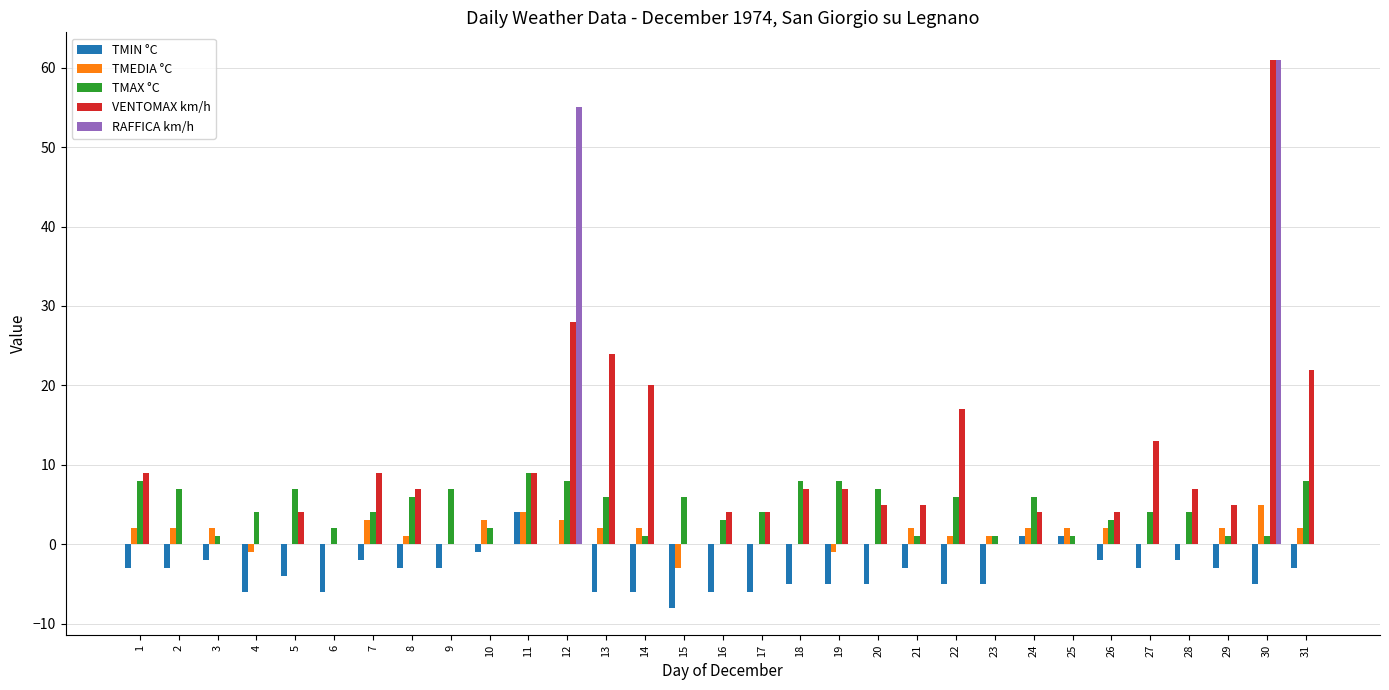

At which category is the sum across all series the highest?

30